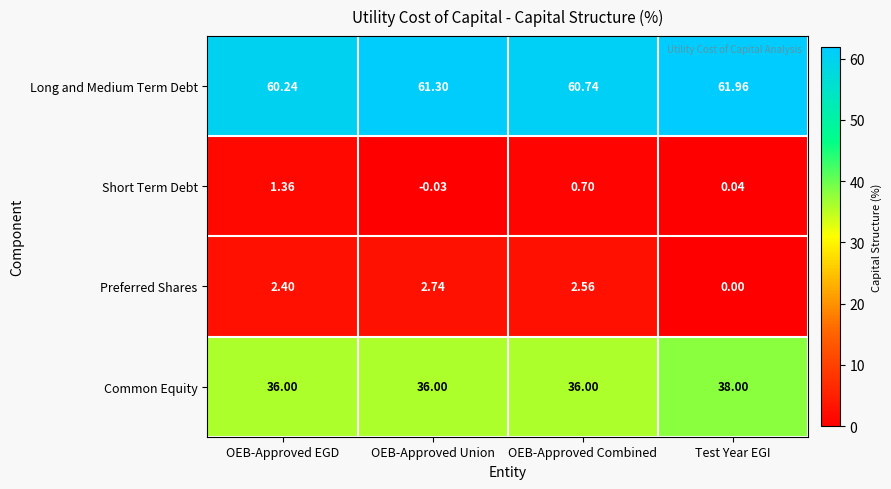

What is the total value across all series at Test Year EGI?

100.0